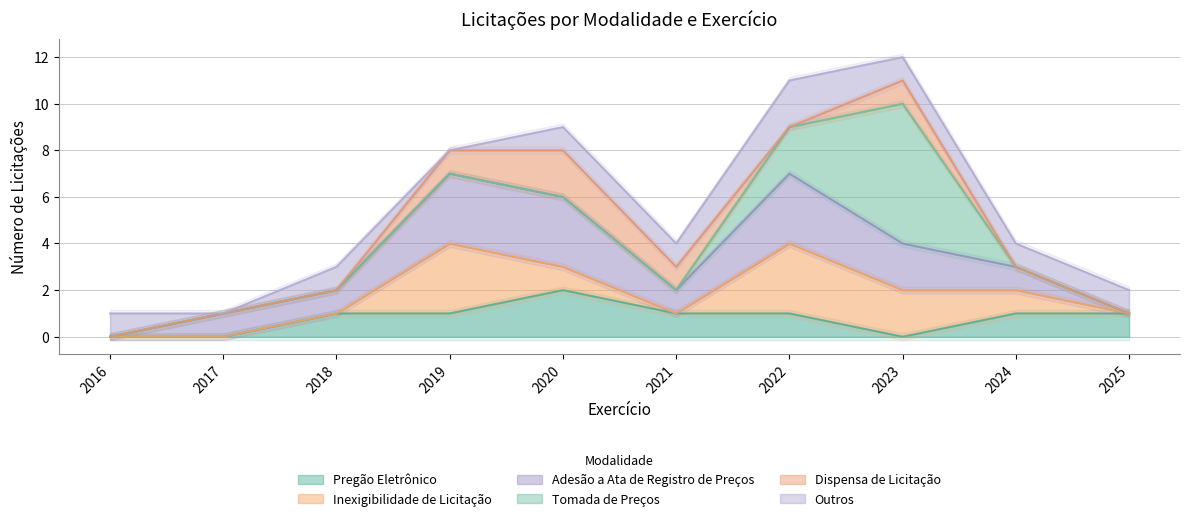

At how many categories does at least one series exceed 2?

4